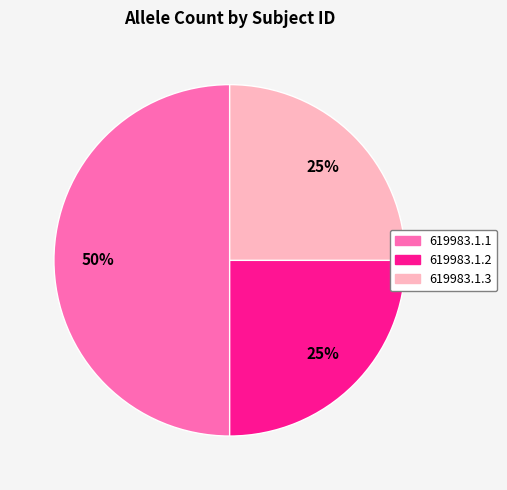

To the nearest percent, what percentage of the pie is 619983.1.1?

50%